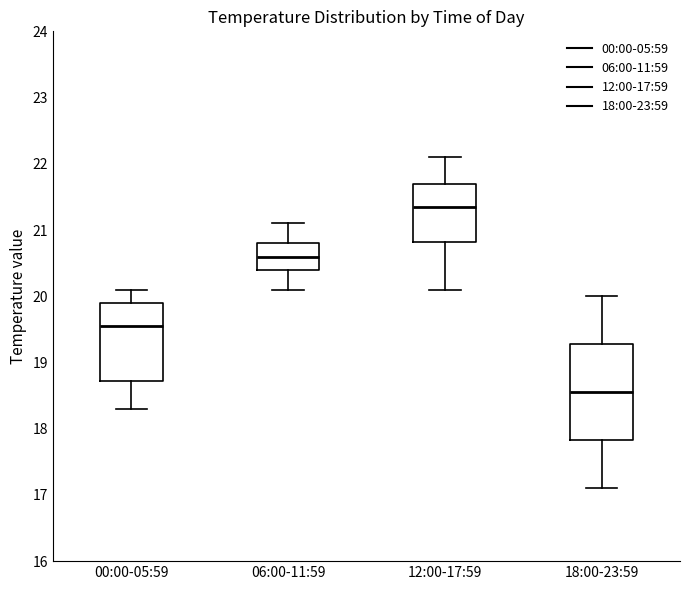

Reading left to right, read every box against the y-axis: the position of its median line, the range the box covers, and the ends of its whiskers. The values are not printed on the chart, so give them approximately, as read against the axis.

00:00-05:59: median 19.6, box 18.7 to 19.9, whiskers 18.3 to 20.1
06:00-11:59: median 20.6, box 20.4 to 20.8, whiskers 20.1 to 21.1
12:00-17:59: median 21.4, box 20.8 to 21.7, whiskers 20.1 to 22.1
18:00-23:59: median 18.6, box 17.8 to 19.3, whiskers 17.1 to 20.0